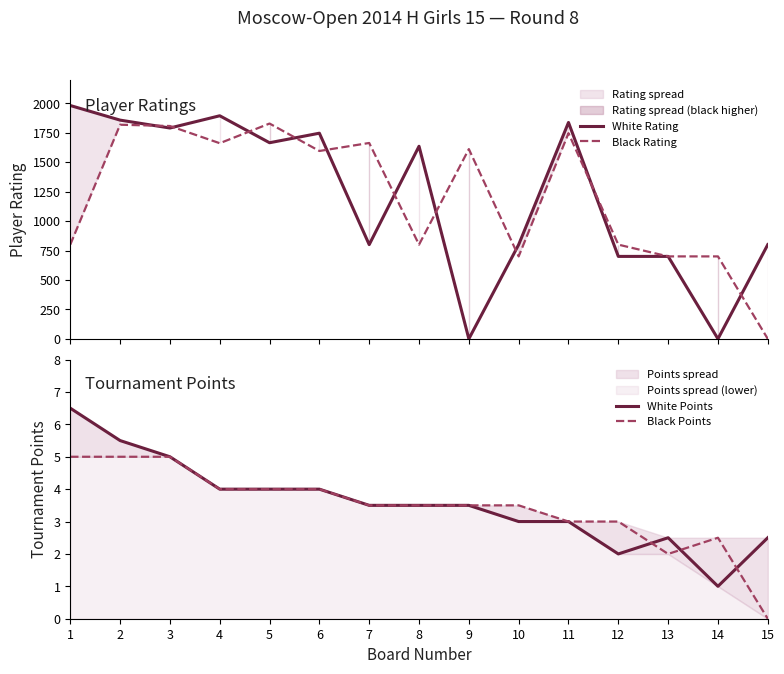

What are all the series names shown in the legend?

White Rating, Black Rating, White Points, Black Points